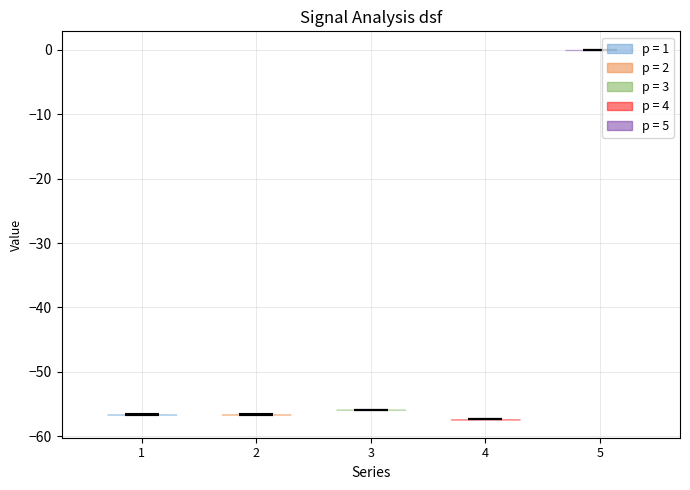

Reading left to right, read every violin against the y-axis: where its median line is, and the lowest and highest points it reaches. The values are not printed on the chart, so give them approximately, as read against the axis.

1: median line -57, lowest point -57, highest point -57
2: median line -57, lowest point -57, highest point -57
3: median line -56, lowest point -56, highest point -56
4: median line -57, lowest point -57, highest point -57
5: median line 0, lowest point 0, highest point 0